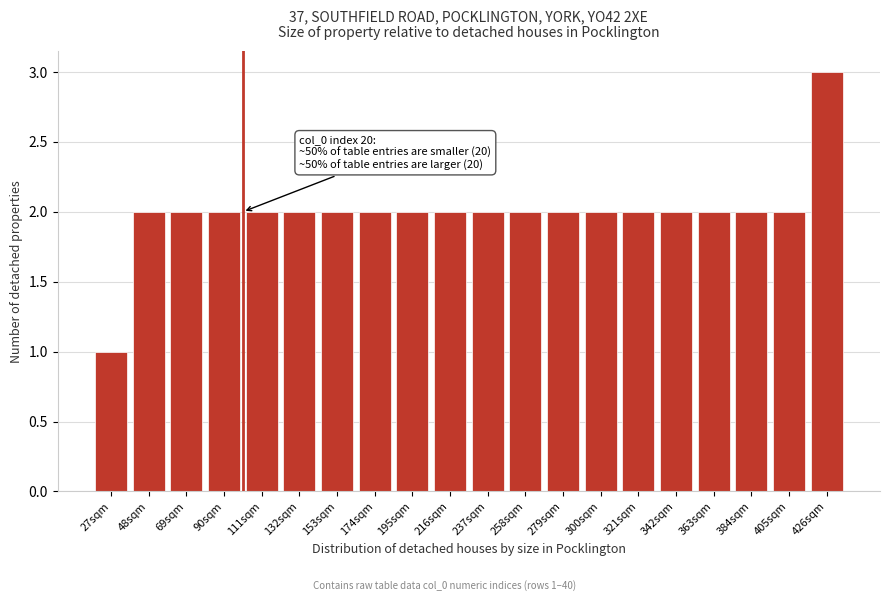

Reading left to right, list all the values displayed in this chart.

1	2	2	2	2	2	2	2	2	2	2	2	2	2	2	2	2	2	2	3